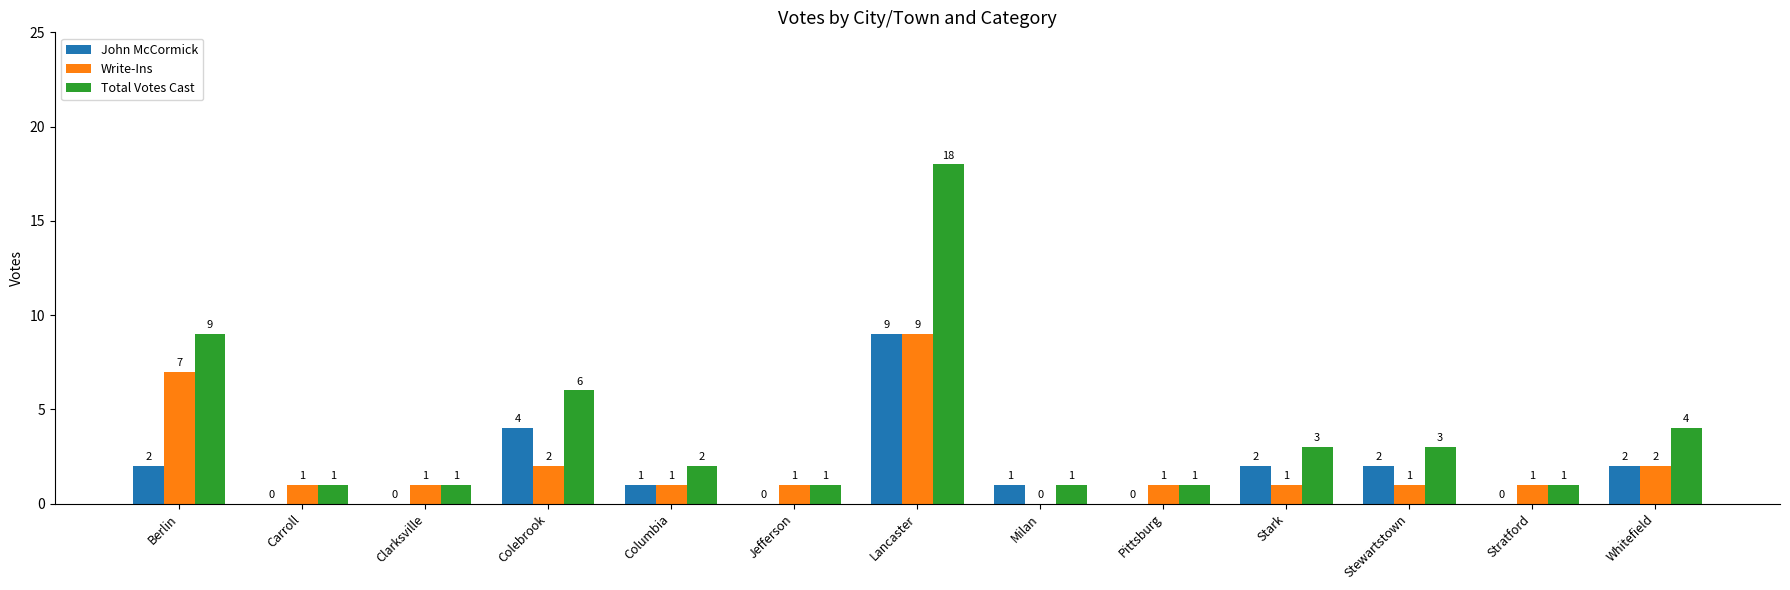

What is the sum of the Write-Ins values at Stratford and Berlin?

8